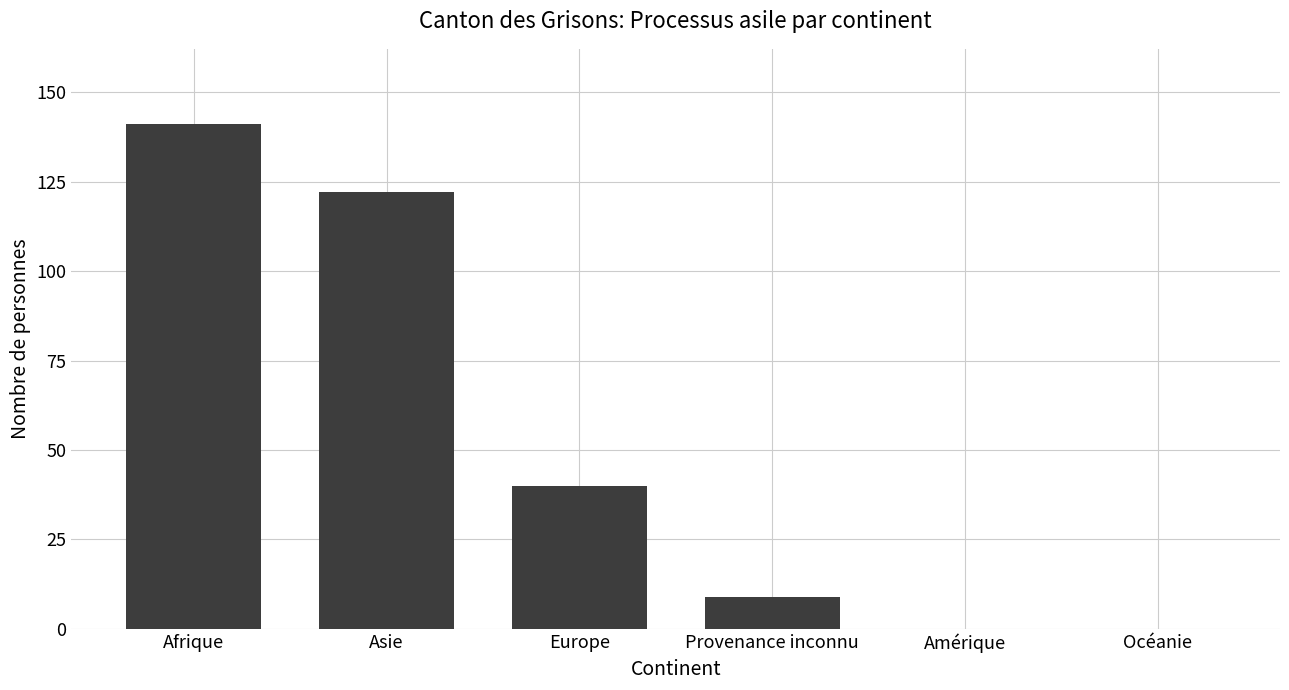

What is the difference between the values at Europe and Asie?

82